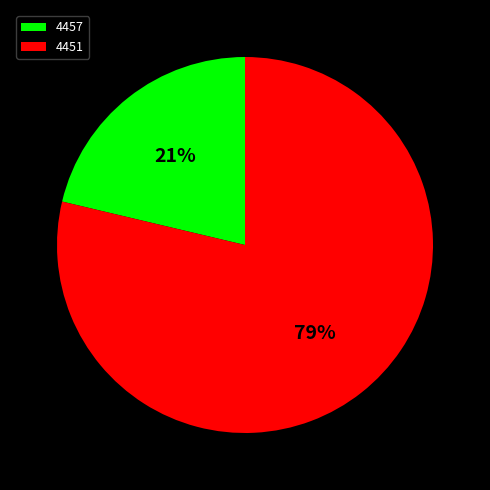

Which has a higher value, 4451 or 4457?

4451